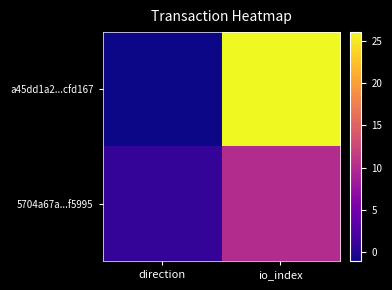

Reading left to right, list all the values displayed in this chart.

a45dd1a2...cfd167: direction=-1	io_index=26
5704a67a...f5995: direction=1	io_index=10